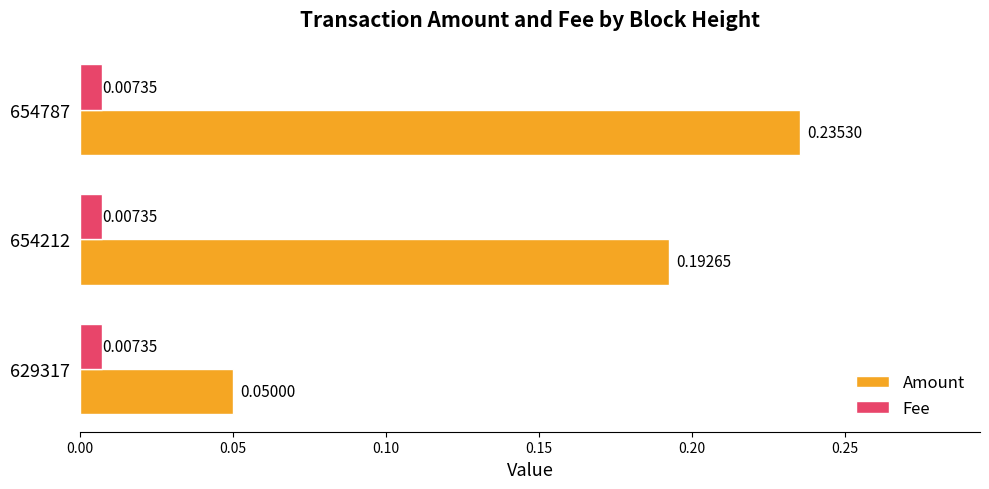

Between 629317 and 654212, which series saw the biggest shift?

Amount